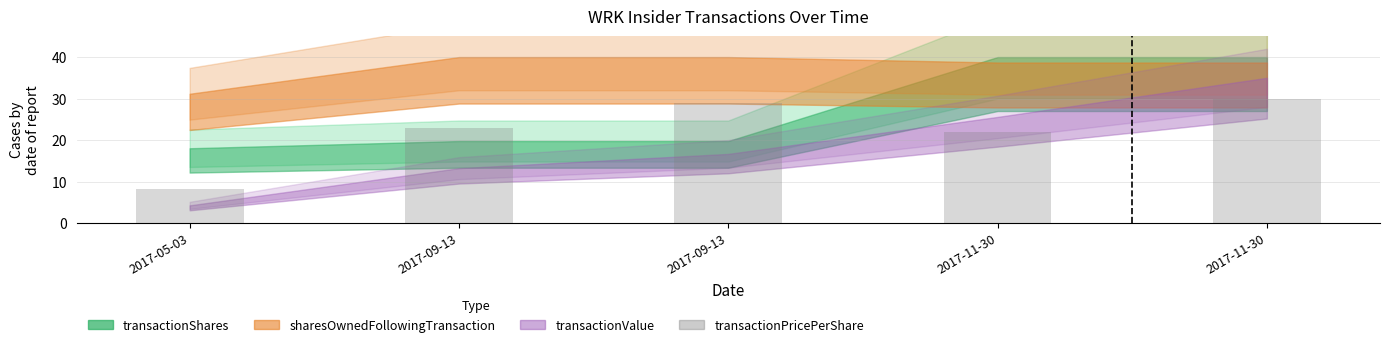

How many distinct data groups are displayed?

1